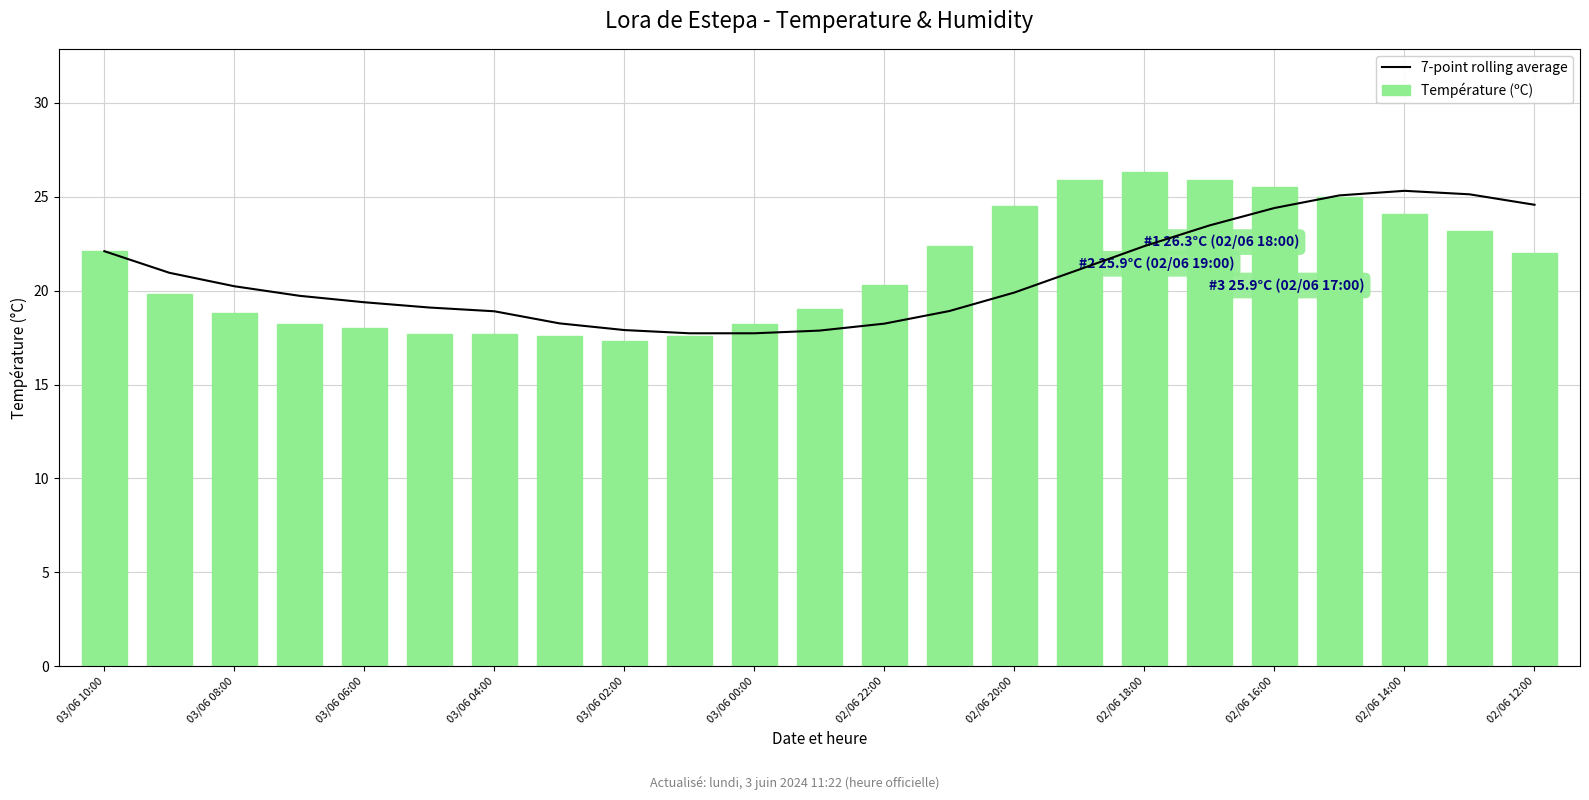

Count the number of categories in the chart.

23